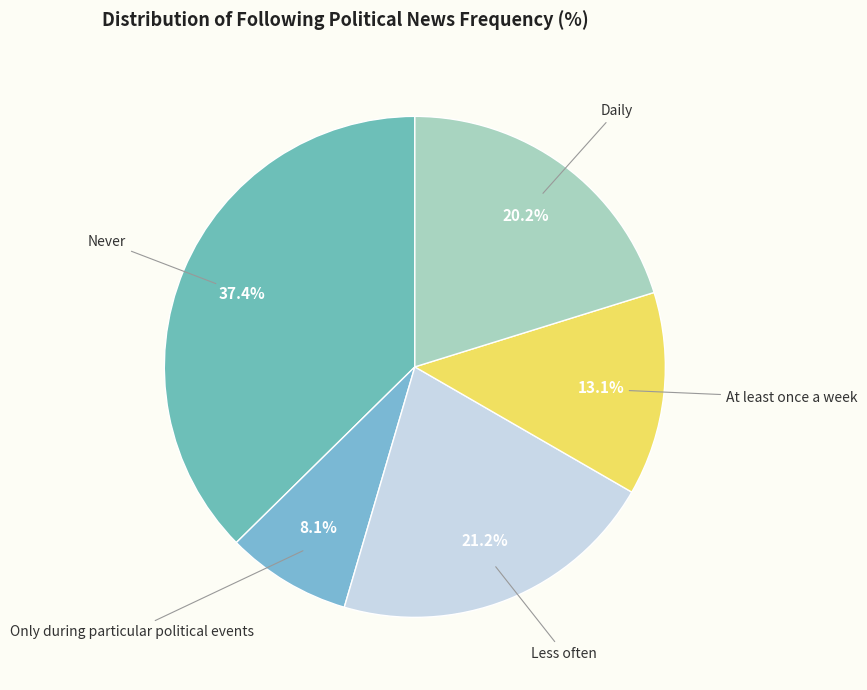

How many segments does this pie chart have?

5